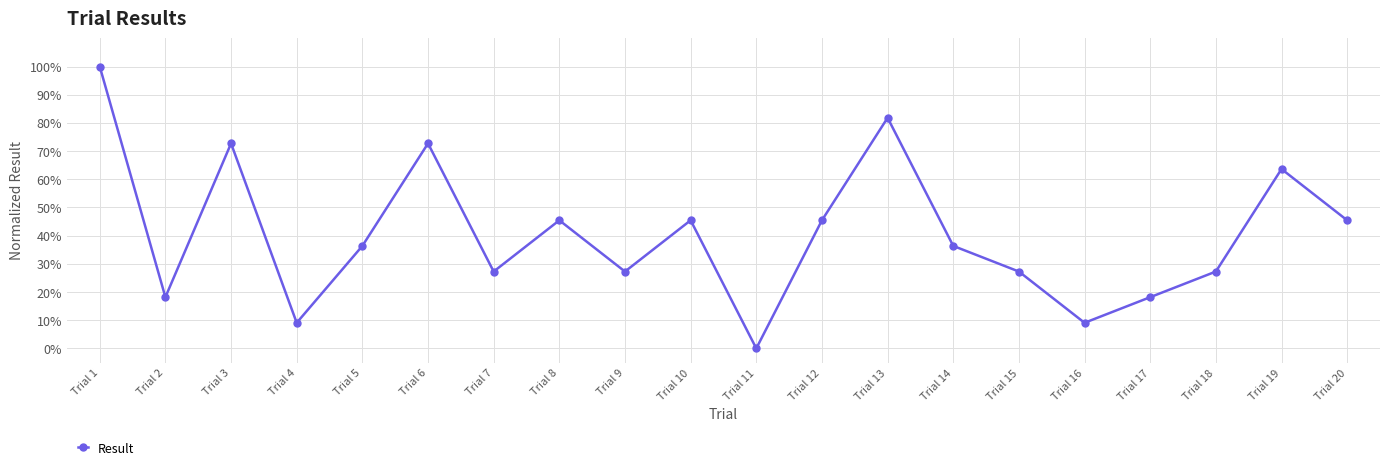

Which has a higher value, Trial 20 or Trial 1?

Trial 1